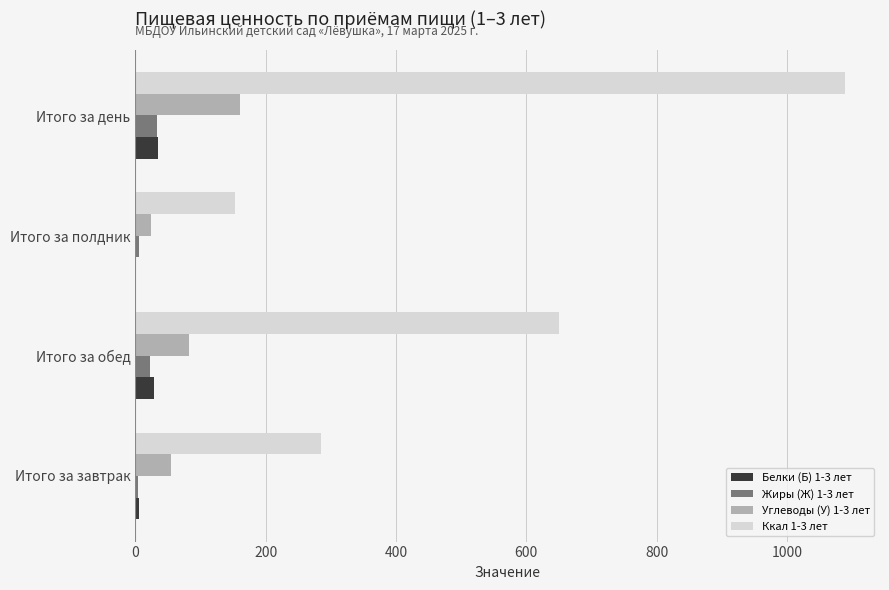

Which category has the highest value across all series?

Итого за день